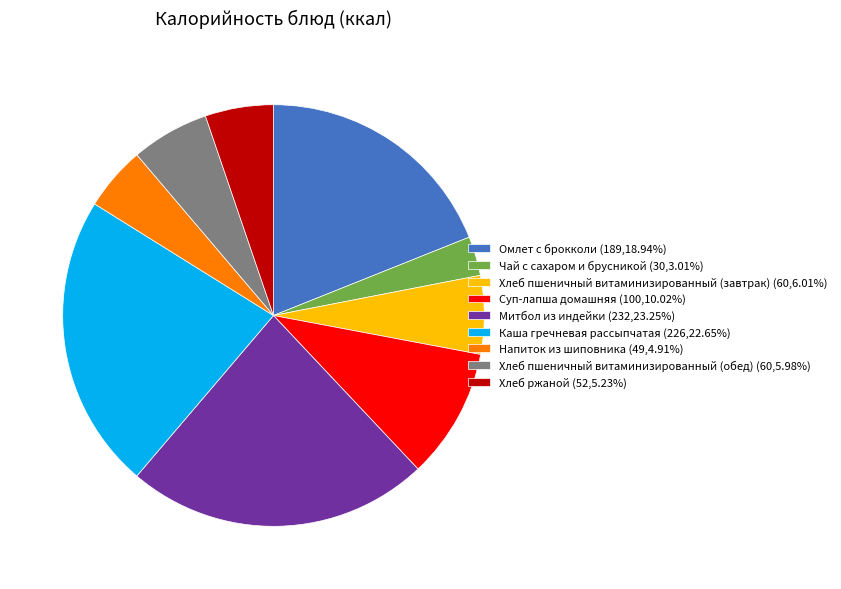

Approximately how many times larger is the value at Чай с сахаром и брусникой (30,3.01%) compared to Хлеб ржаной (52,5.23%)?

0.6